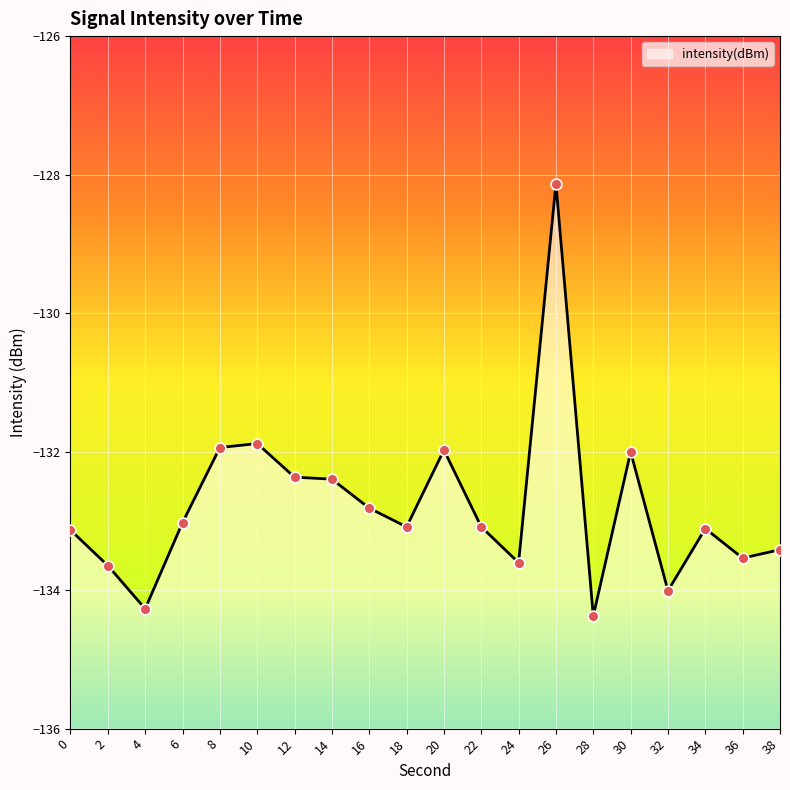

What is the change in value from 16 to 36?

-0.7